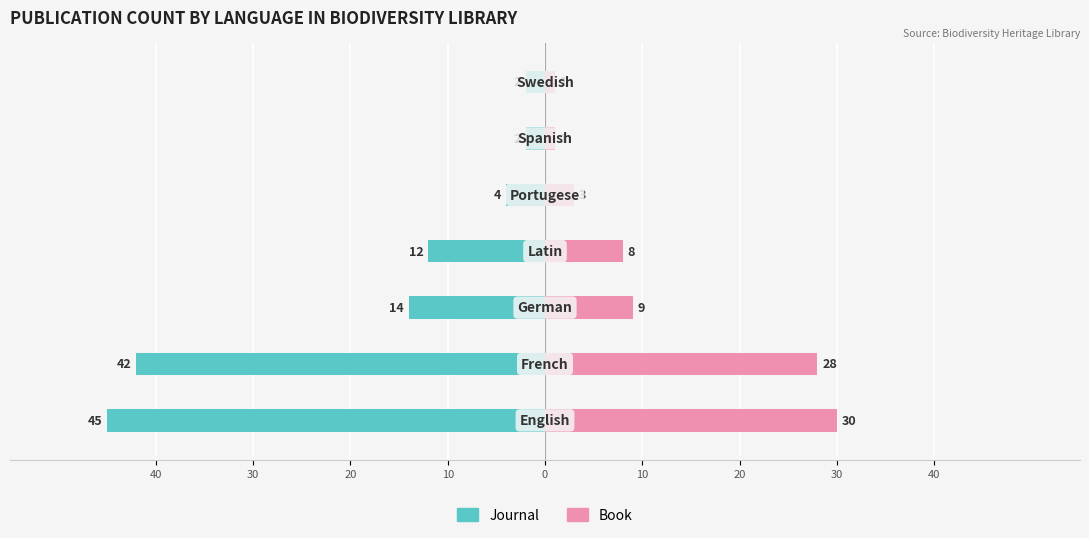

Reading right to left, extract all data points from this chart.

Journal: 20=-2	10=-2	0=-4	10=-12	20=-14	30=-42	40=-45
Book: 20=1	10=1	0=3	10=8	20=9	30=28	40=30